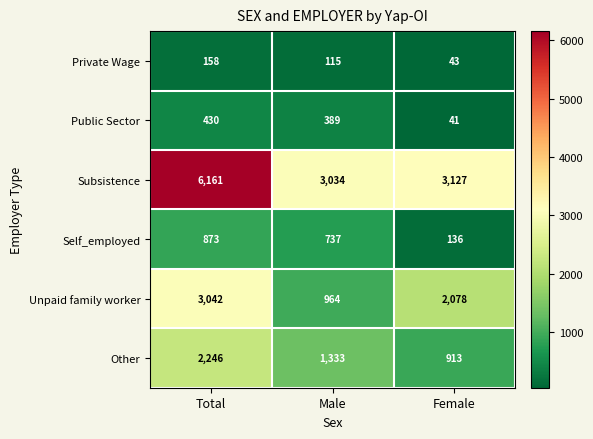

What is the approximate value of Public Sector at Total, to the nearest 50?

450